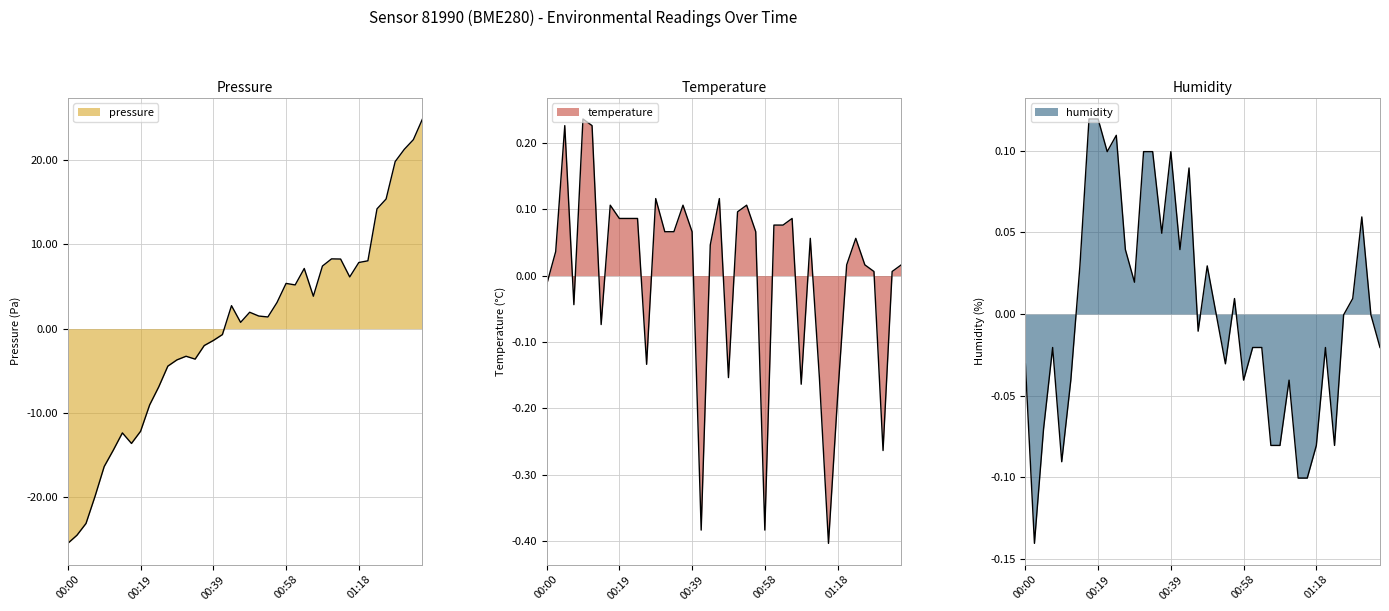

Rank the series at 00:32 from lowest to highest value.

pressure, temperature, humidity